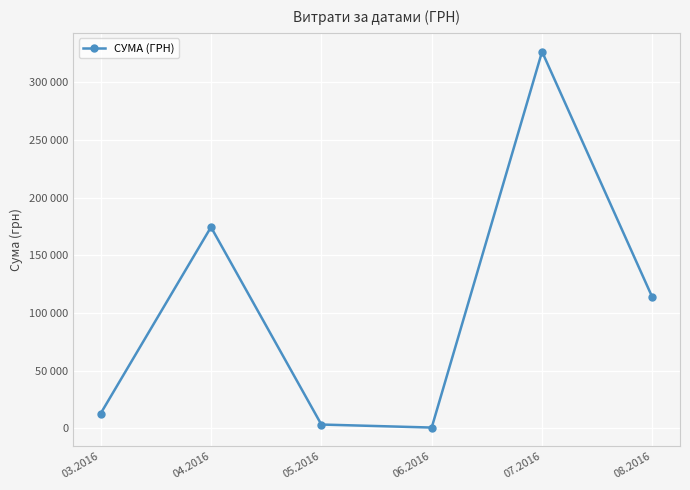

What is the difference between the maximum and minimum values?

325972.3